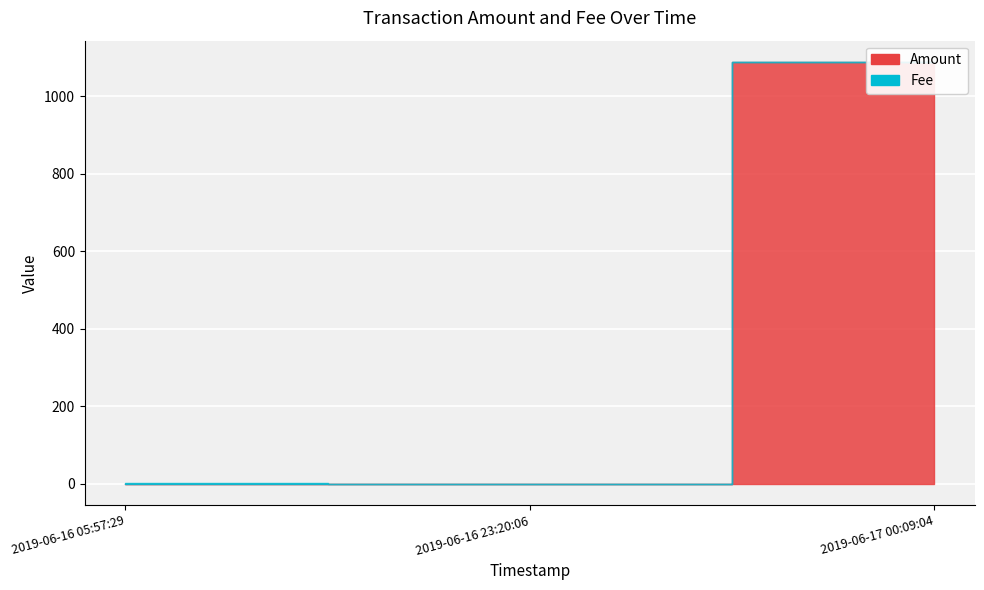

How many data points in Amount are above 1?

1